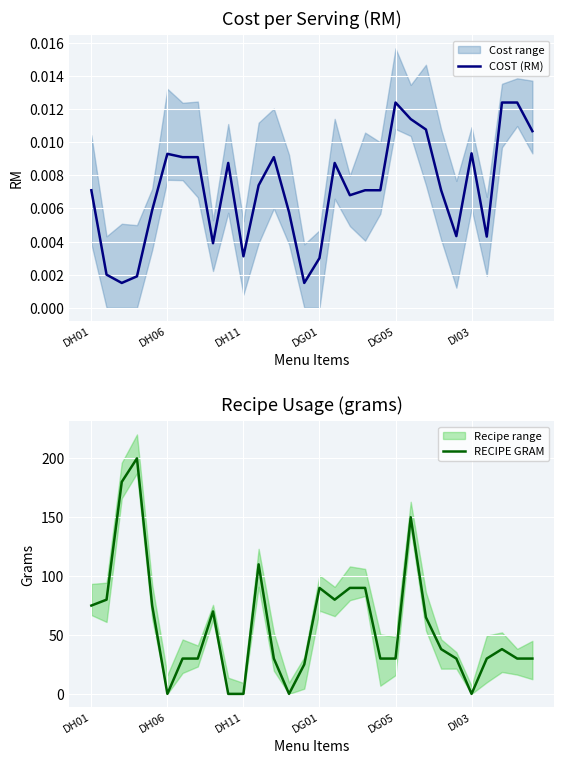

At which label does RECIPE GRAM first exceed 38?

DH01